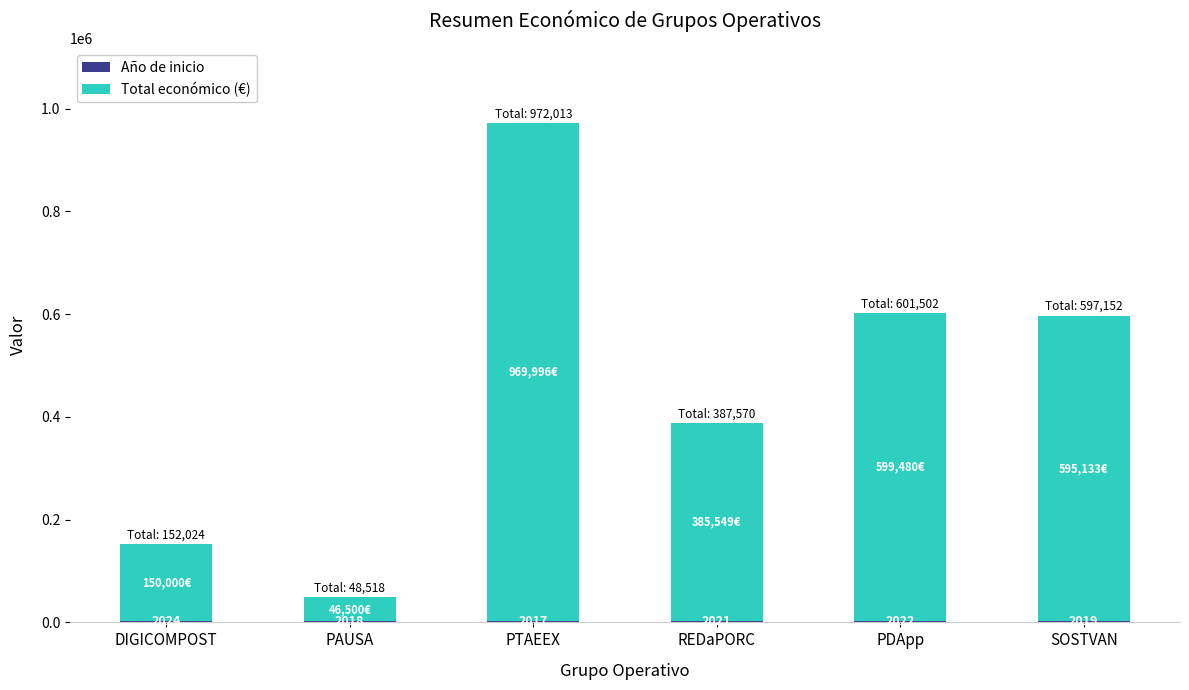

At which category is the sum across all series the highest?

PTAEEX